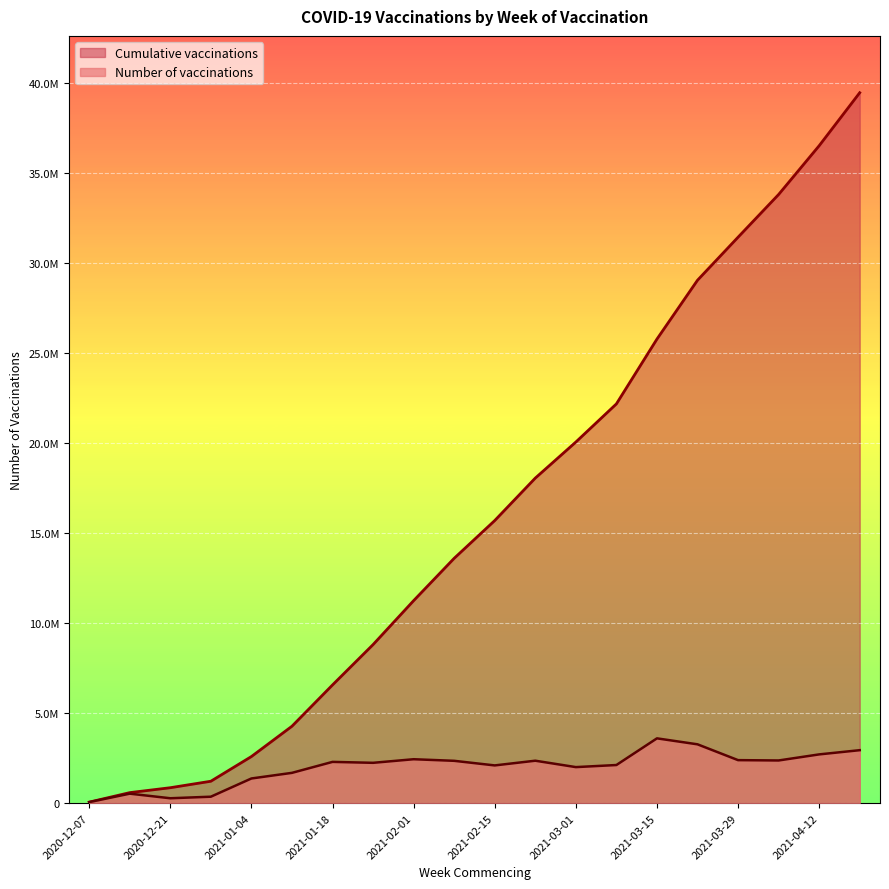

What position from the left is 2021-04-05?

18